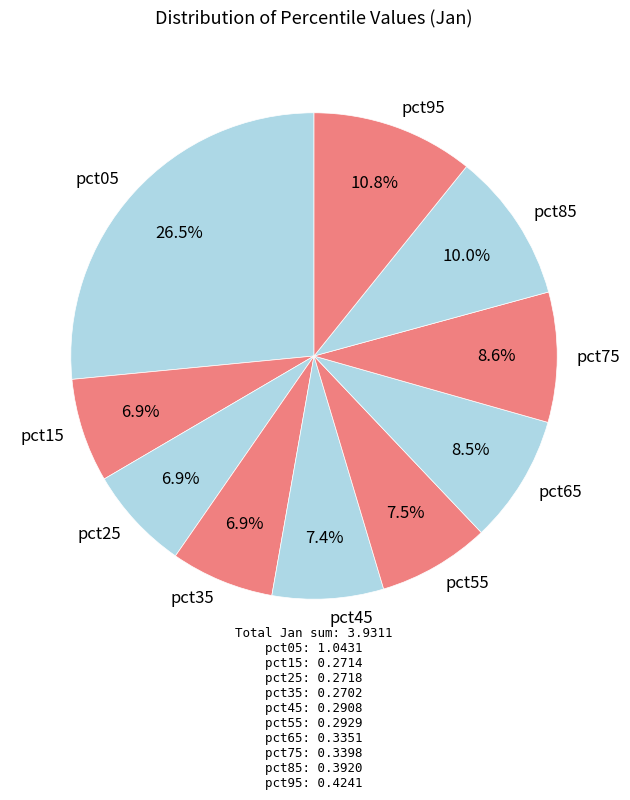

Is the sum of pct45 and pct15 greater than half?

No